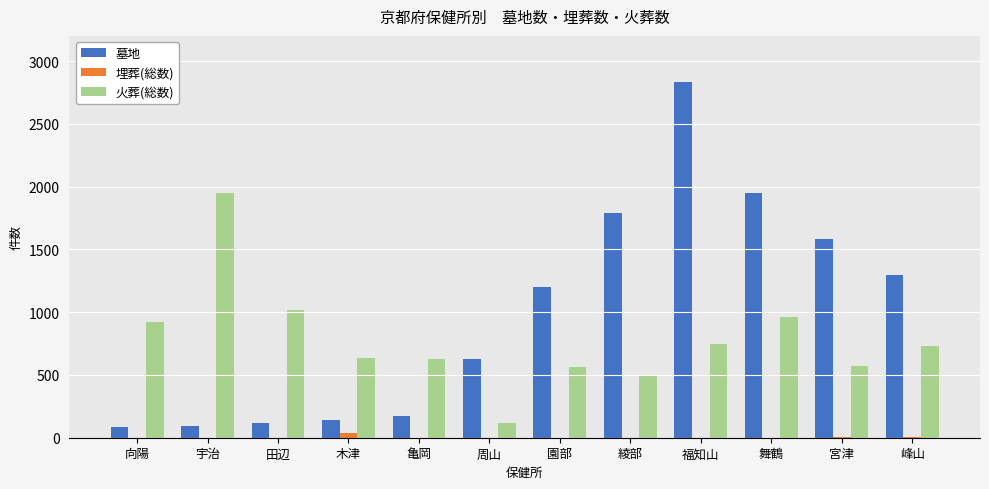

Between 田辺 and 峰山, which series saw the biggest shift?

墓地